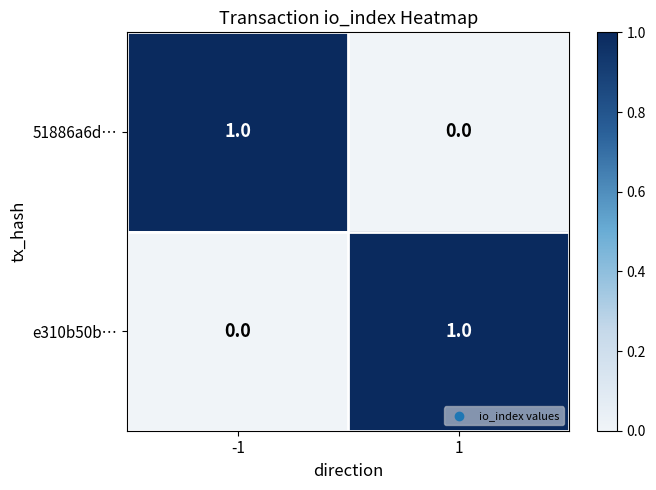

The 51886a6d… series shows 0 at 1. True or false?

True